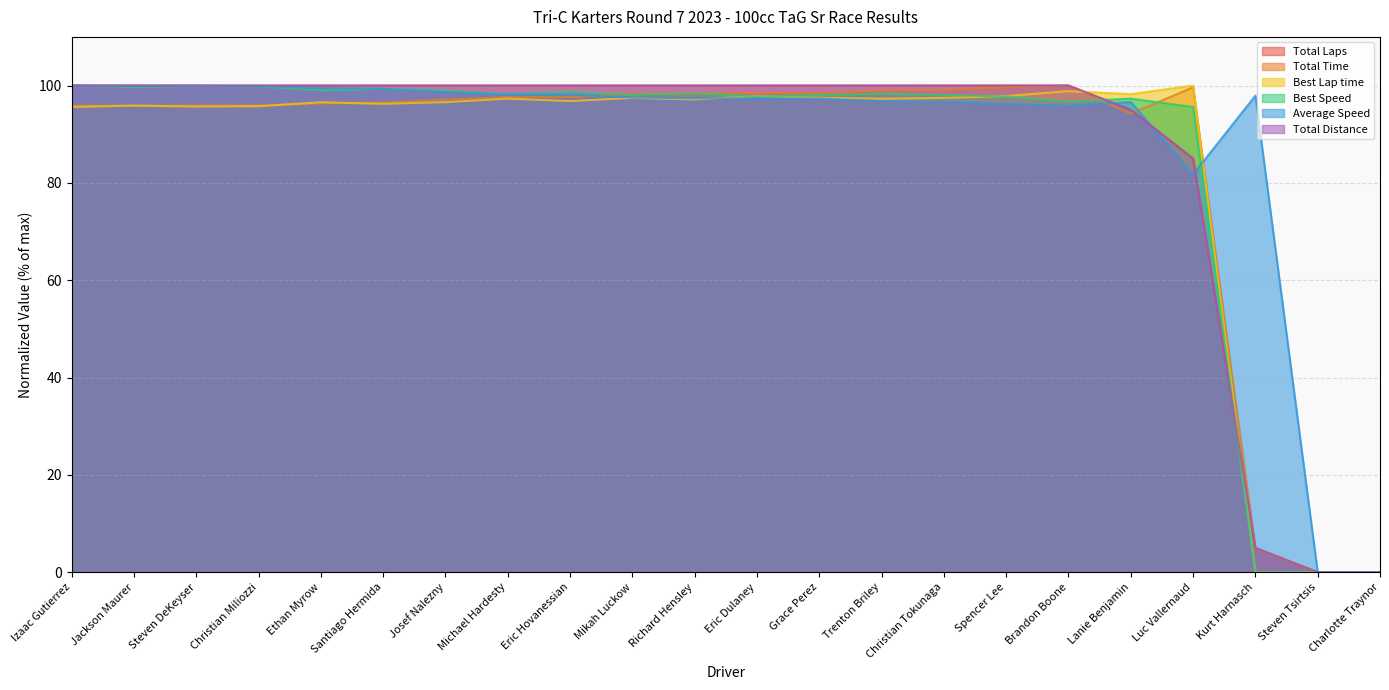

What is the approximate value of Total Laps at Trenton Briley?

100.0